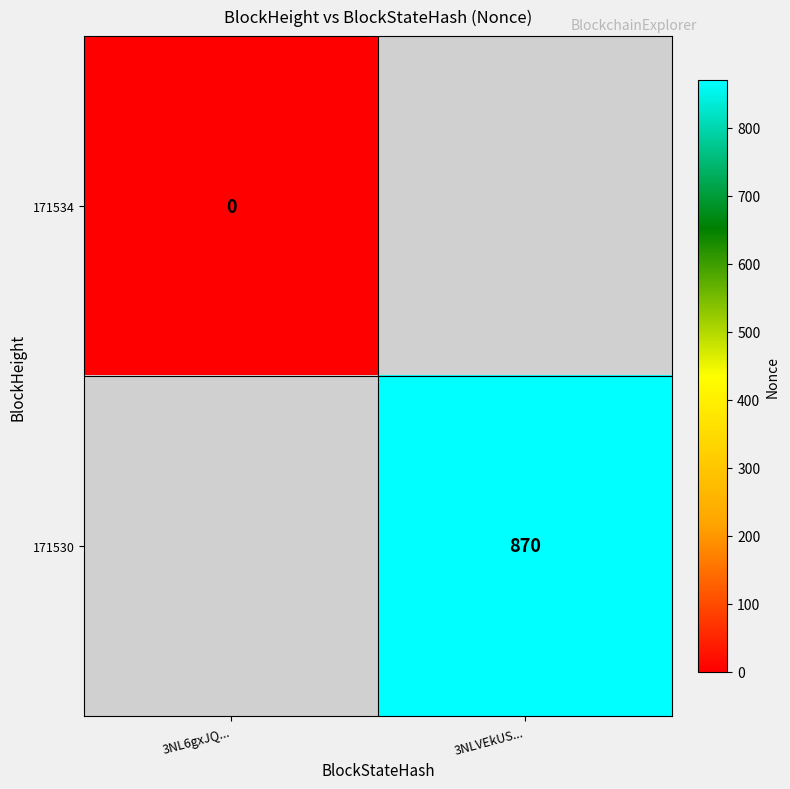

List the labels in order of 171530 value, smallest first.

3NL6gxJQ..., 3NLVEkUS...